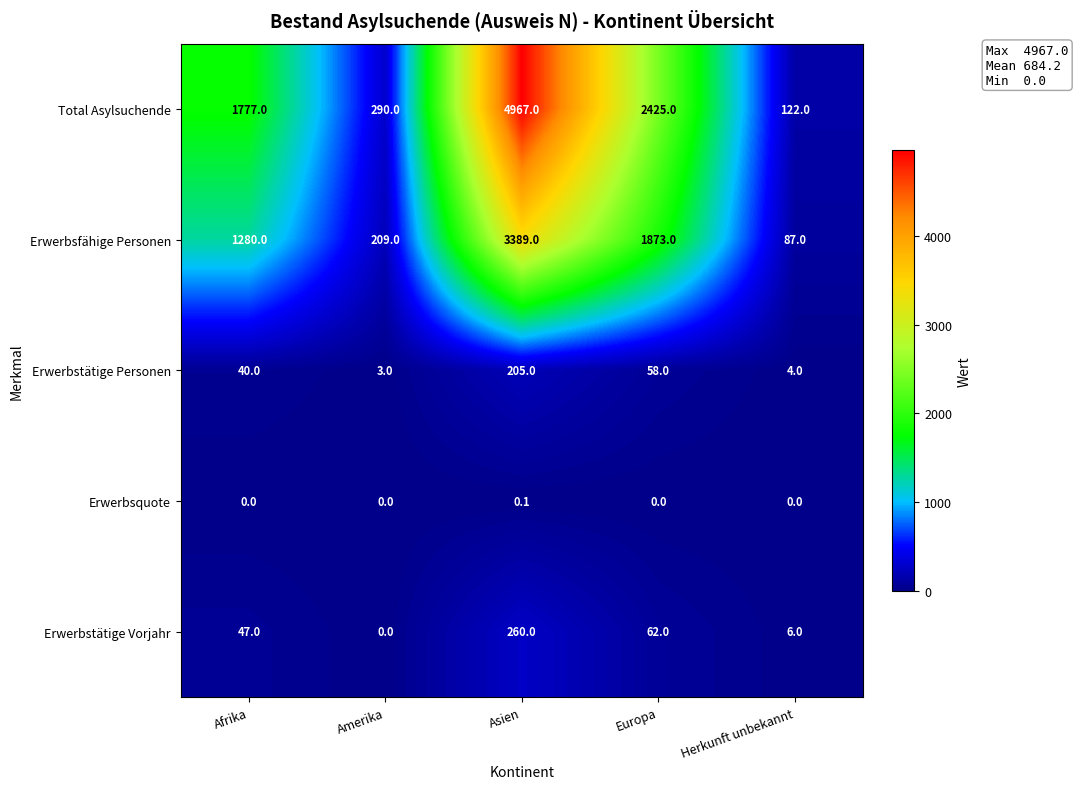

Is it true that Erwerbstätige Personen equals 4.0 at Herkunft unbekannt?

True